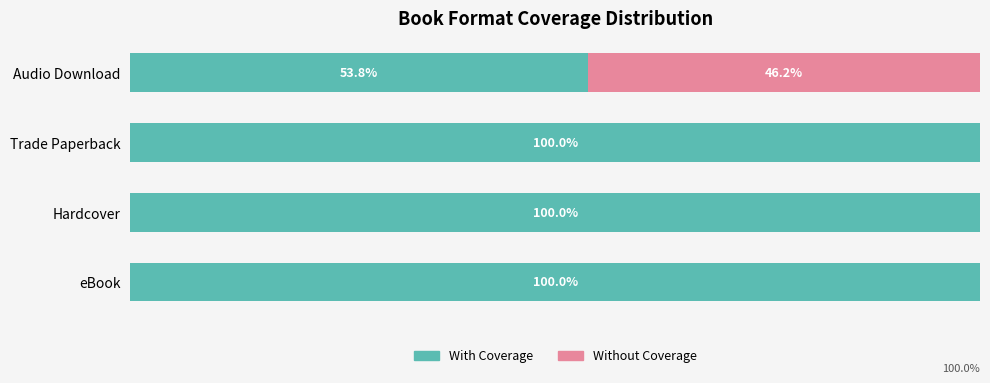

Where is With Coverage nearest to the value 76?

Audio Download